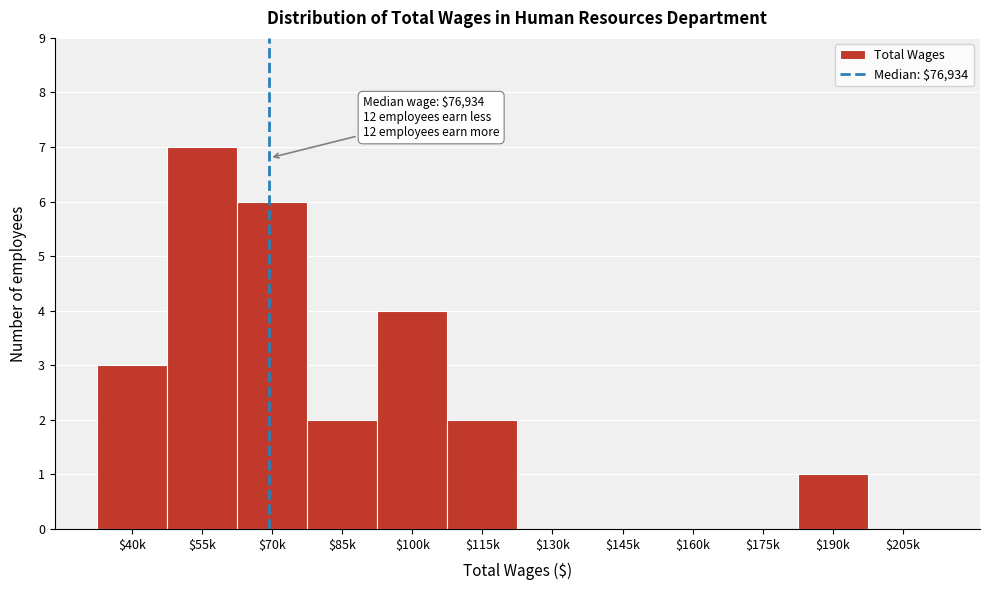

Which label corresponds to the largest value in the chart?

$55k